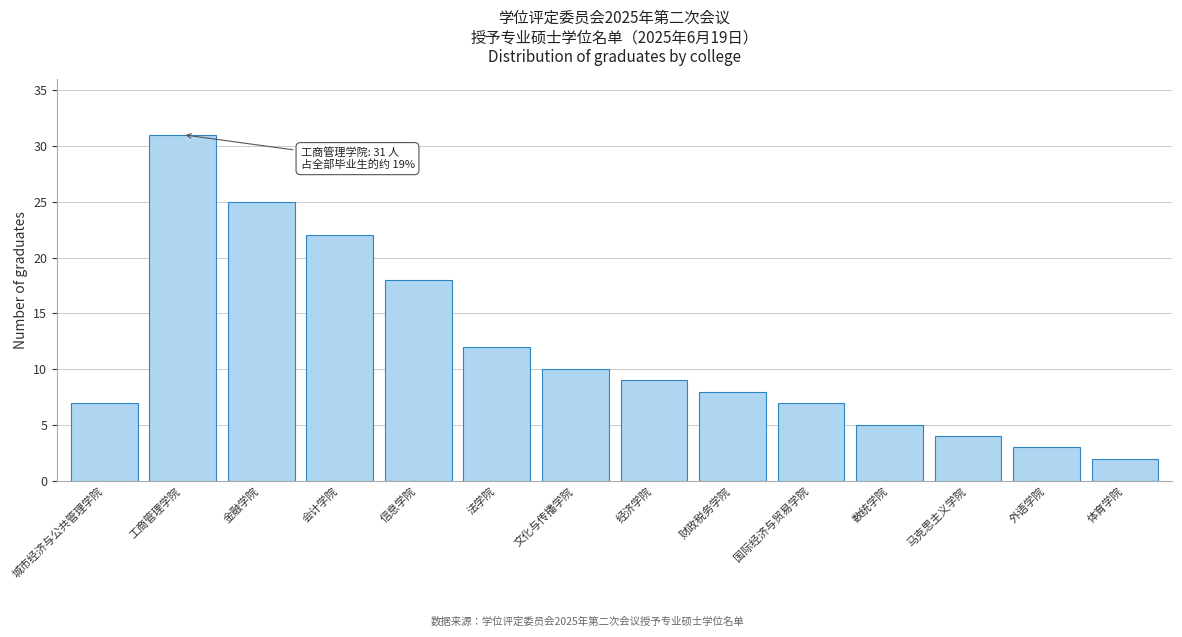

Reading left to right, transcribe all the data shown in this chart.

7	31	25	22	18	12	10	9	8	7	5	4	3	2